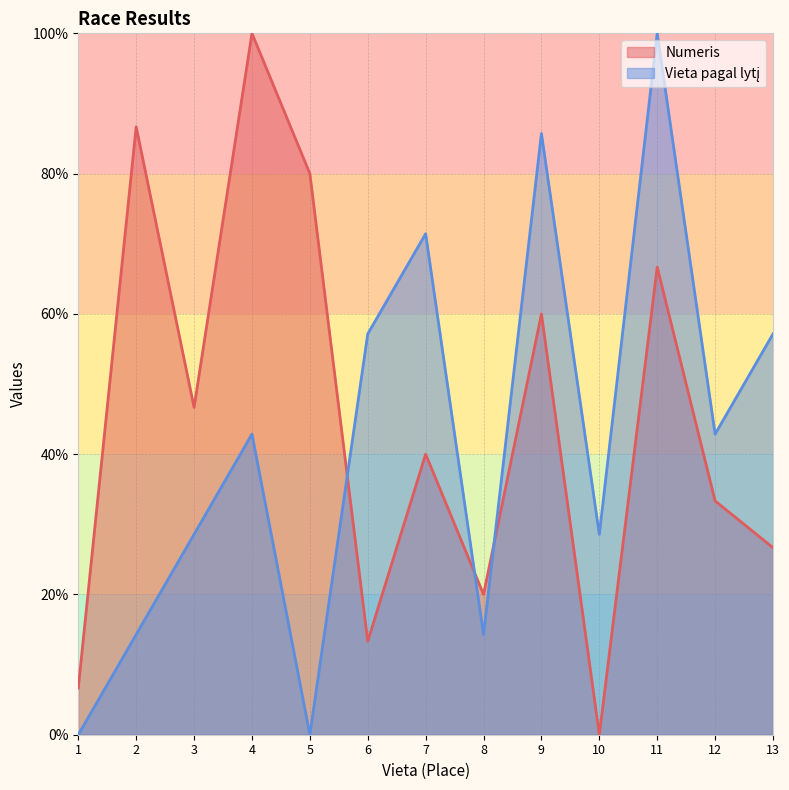

At which label is Vieta pagal lytį closest to 50?

6